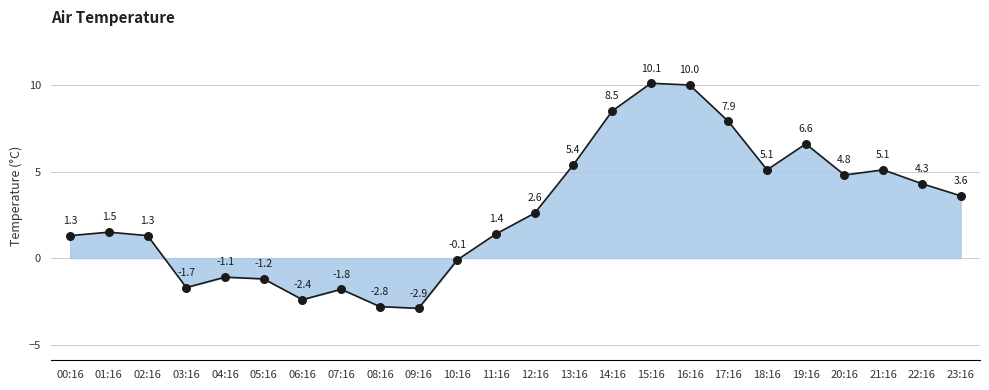

What is the change in value from 00:16 to 08:16?

-4.1